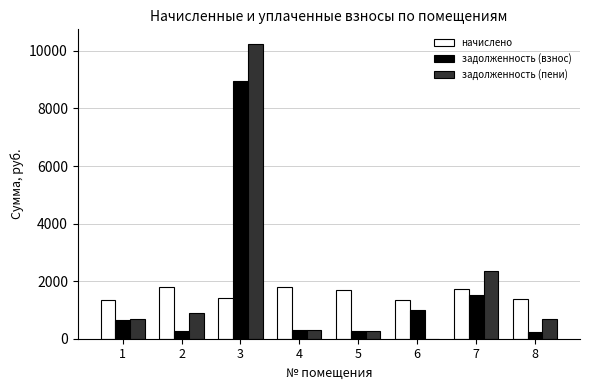

How many groups of bars are there?

8